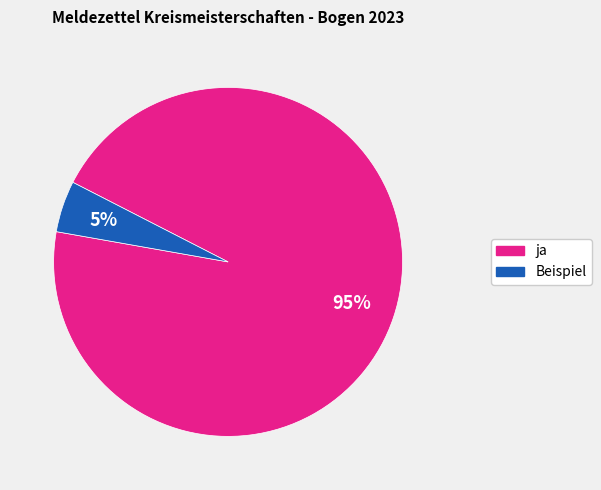

To the nearest percent, what percentage of the pie is Beispiel?

5%